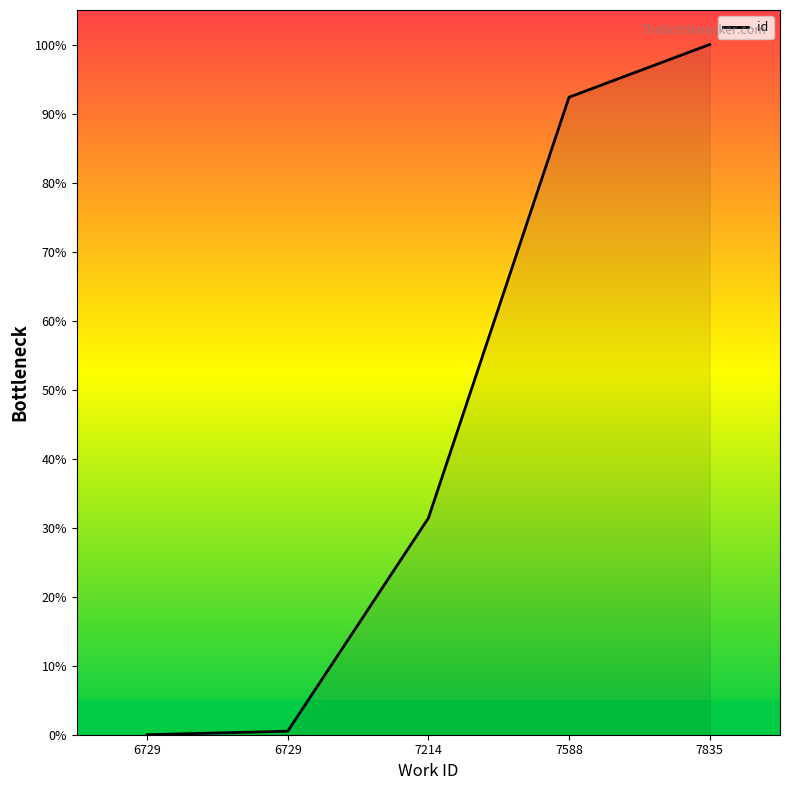

How many distinct data groups are displayed?

1